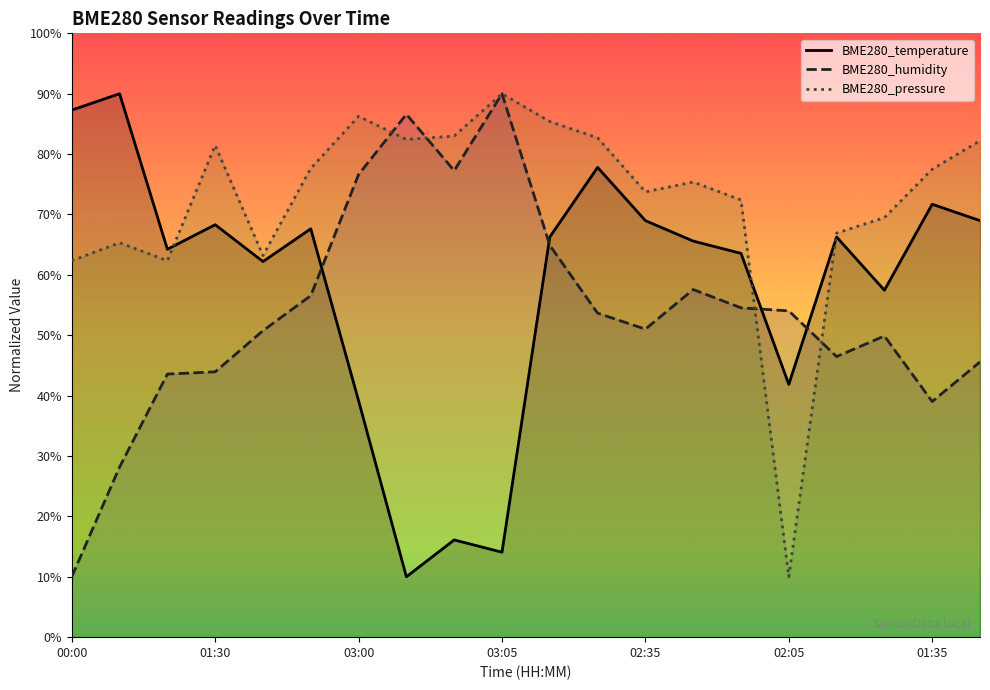

Which series has the largest total across all categories?

BME280_pressure